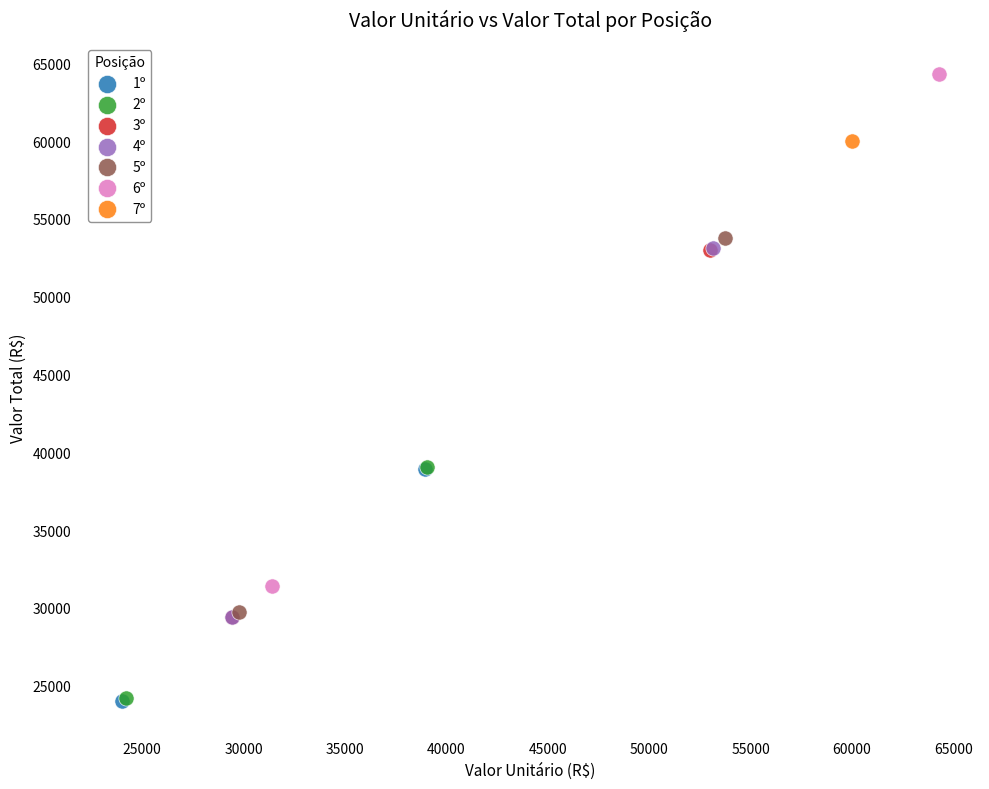

What are all the series names shown in the legend?

1º, 2º, 3º, 4º, 5º, 6º, 7º